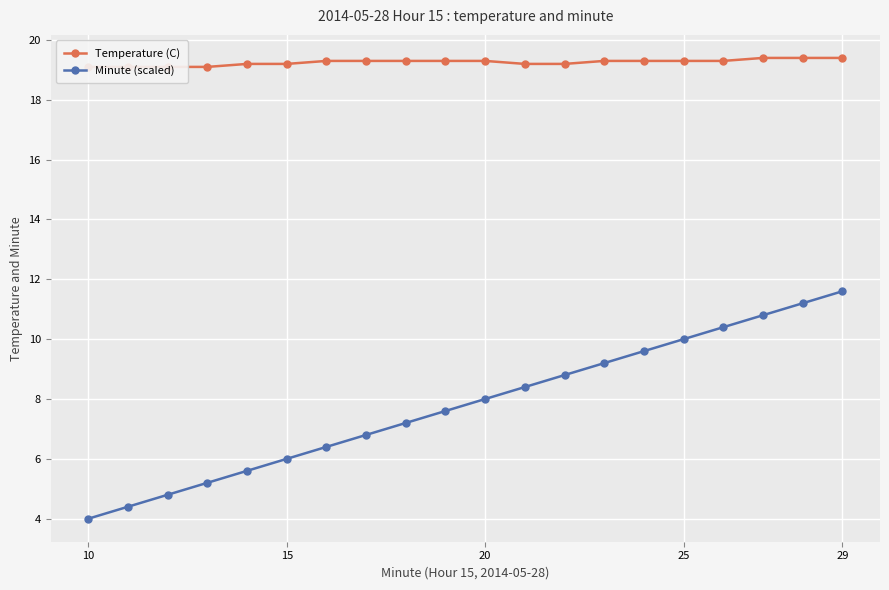

What is the maximum value for Minute (scaled)?

11.6